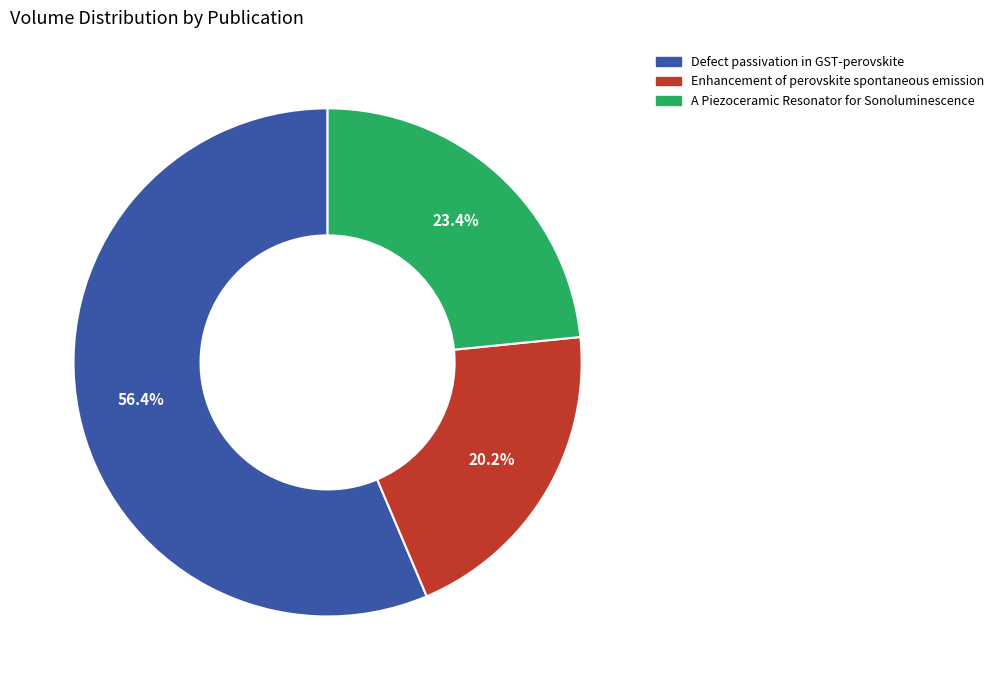

Combined, what portion of the pie is Enhancement of perovskite spontaneous emission and A Piezoceramic Resonator for Sonoluminescence?

43.6%